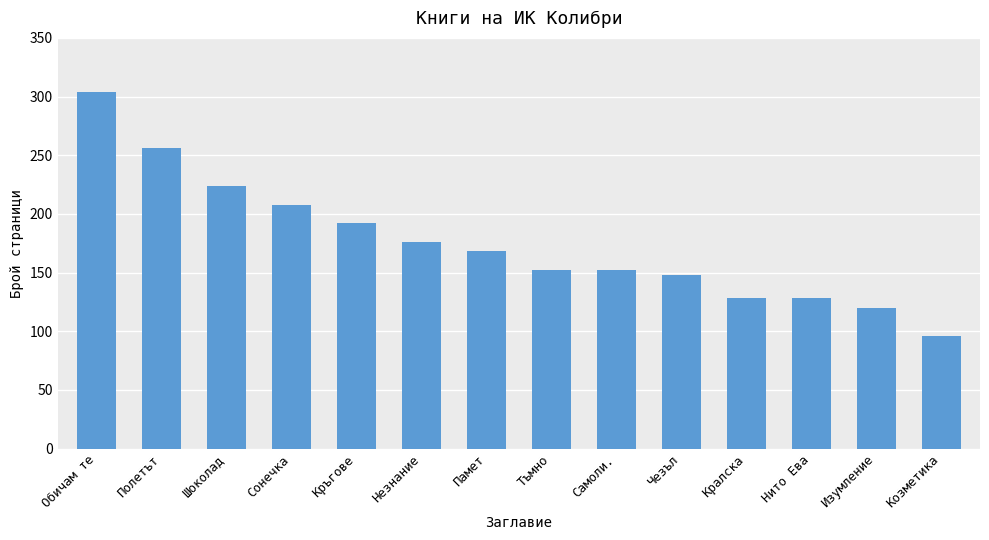

The chart shows a value of 56 at Шоколад. True or false?

False